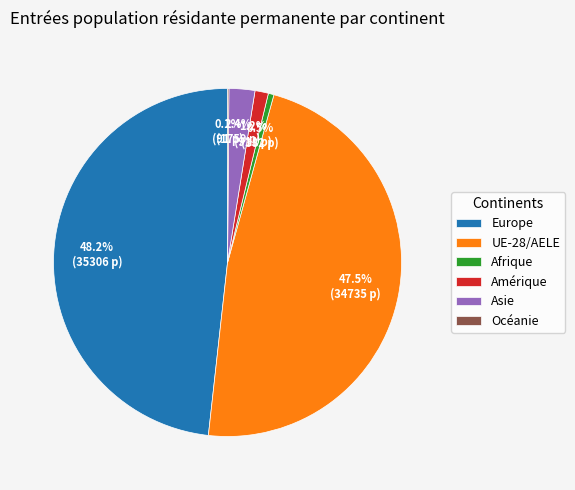

Does UE-28/AELE represent more than half of the total?

No